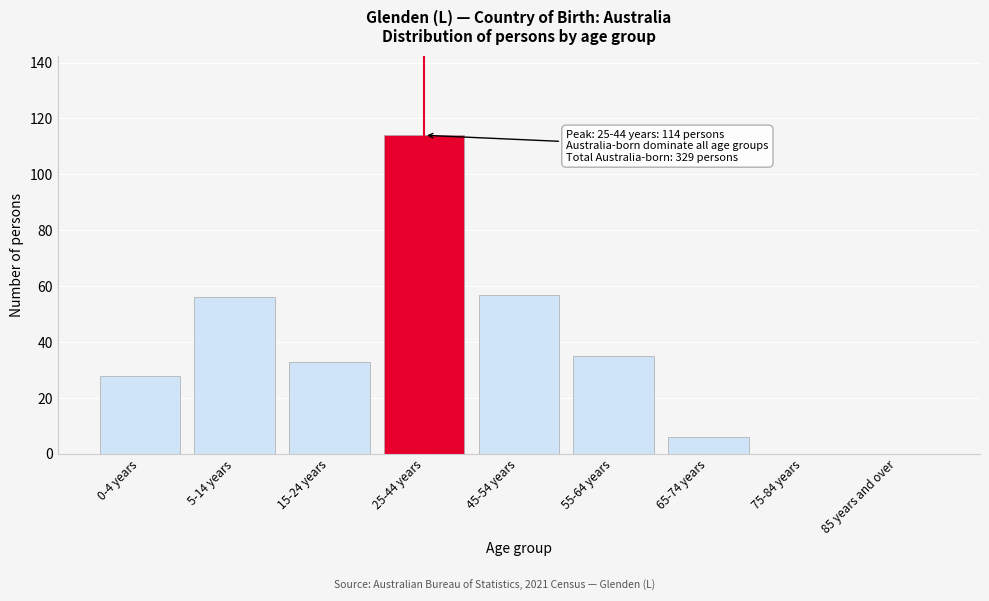

Reading right to left, extract all data points from this chart.

85 years and over=0	75-84 years=0	65-74 years=6	55-64 years=35	45-54 years=57	25-44 years=114	15-24 years=33	5-14 years=56	0-4 years=28